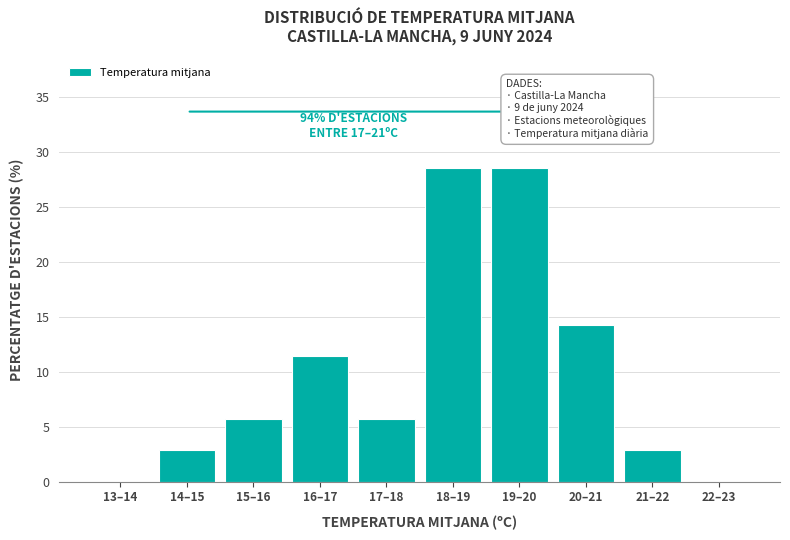

Reading right to left, what are all the values shown in this chart?

22–23=0.0	21–22=2.9	20–21=14.3	19–20=28.6	18–19=28.6	17–18=5.7	16–17=11.4	15–16=5.7	14–15=2.9	13–14=0.0